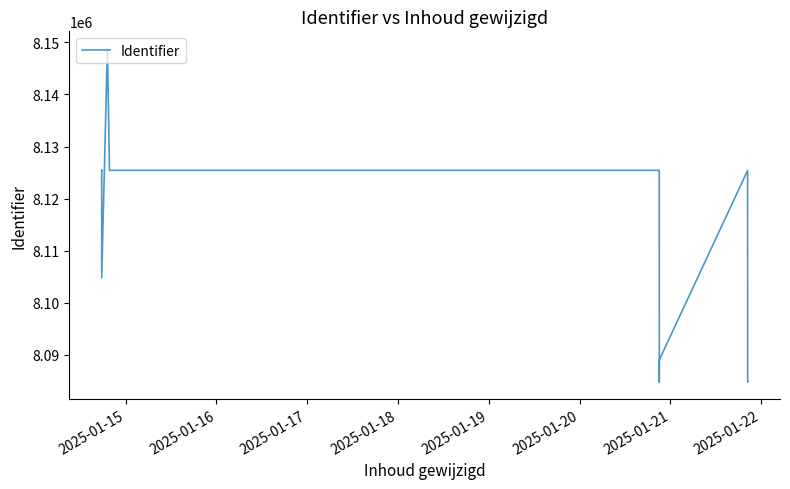

How many data points are above 8125445?

9